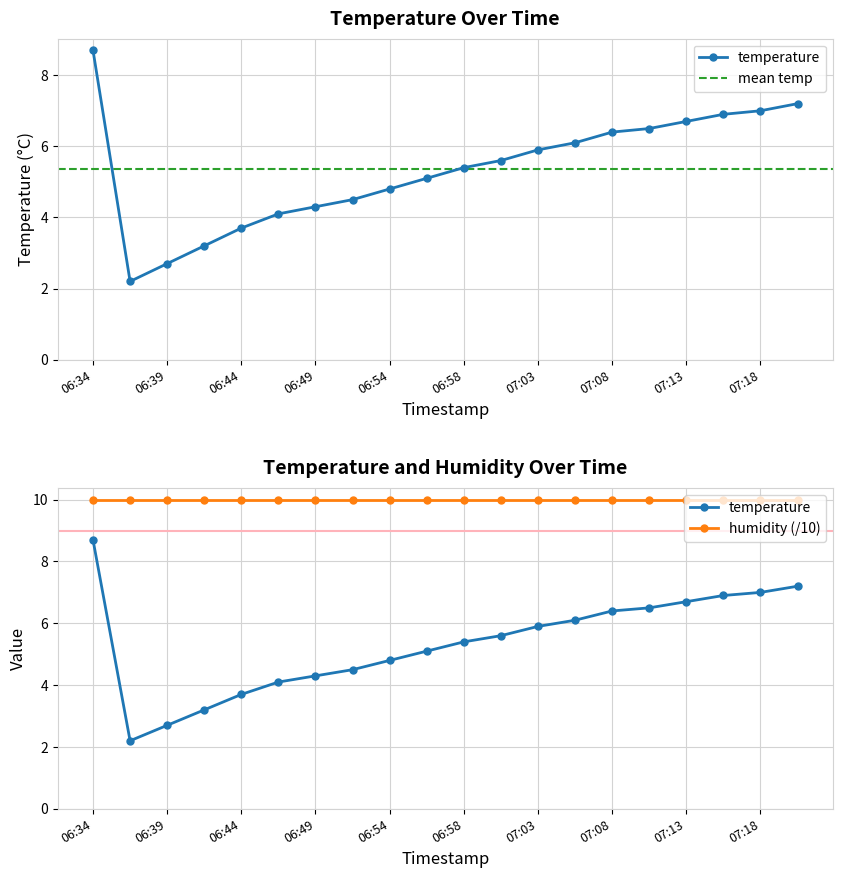

How many values exceed 5?

12